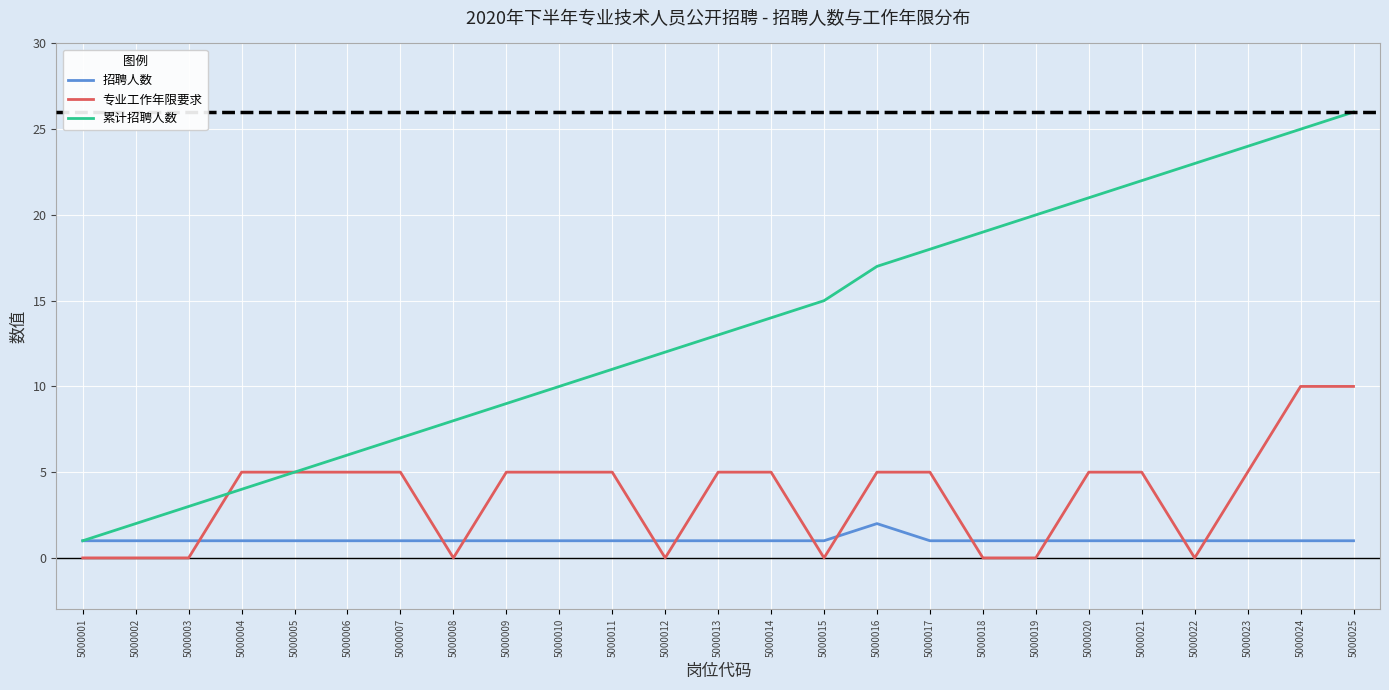

Which series changed the most between 5000011 and 5000019?

累计招聘人数